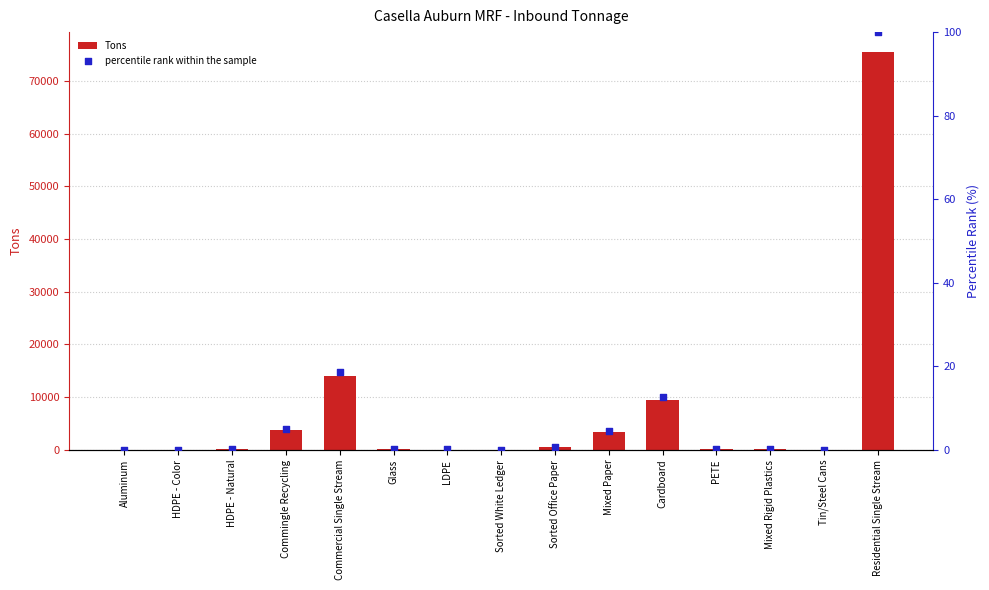

Is the value of percentile rank within the sample at Sorted Office Paper greater than the value of Tons at Mixed Rigid Plastics?

No